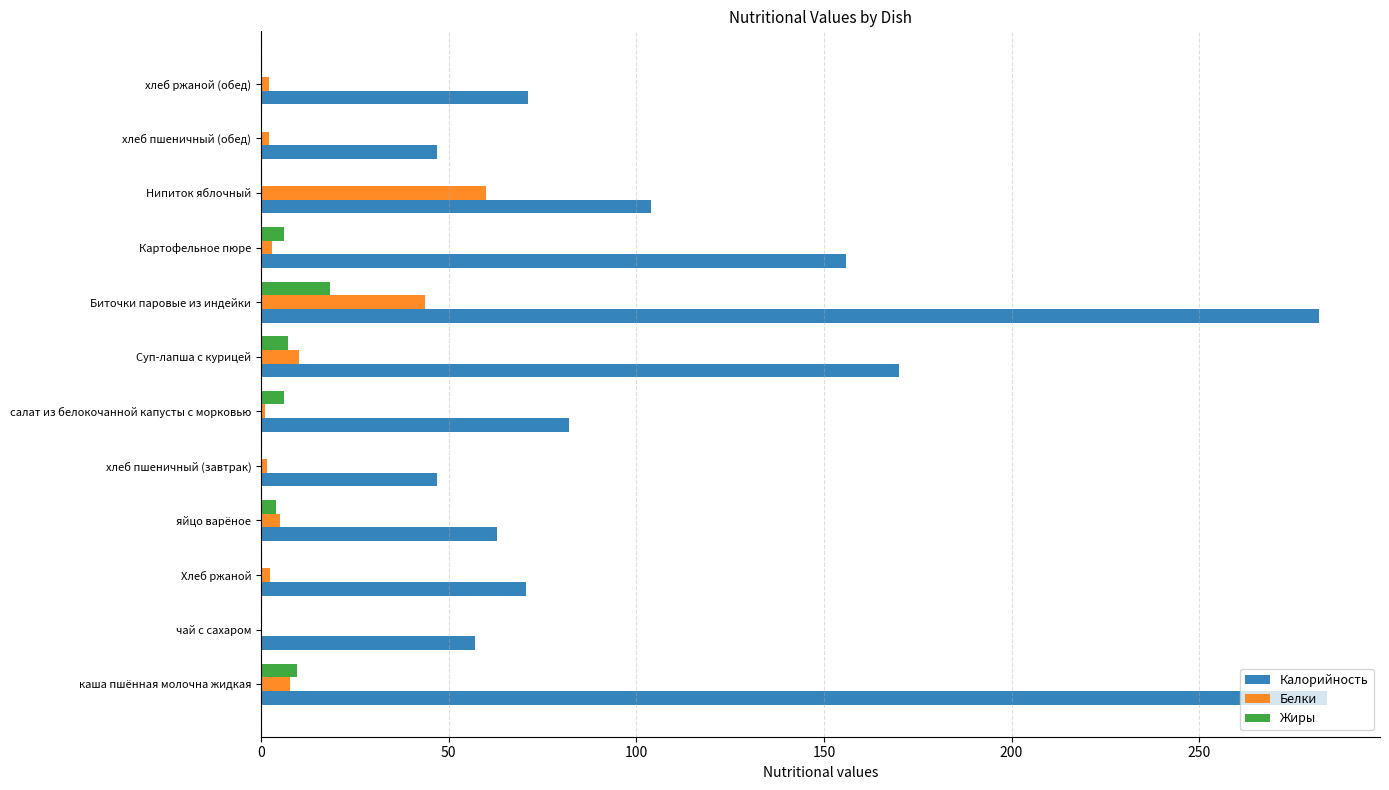

At which category is the sum across all series the highest?

Биточки паровые из индейки